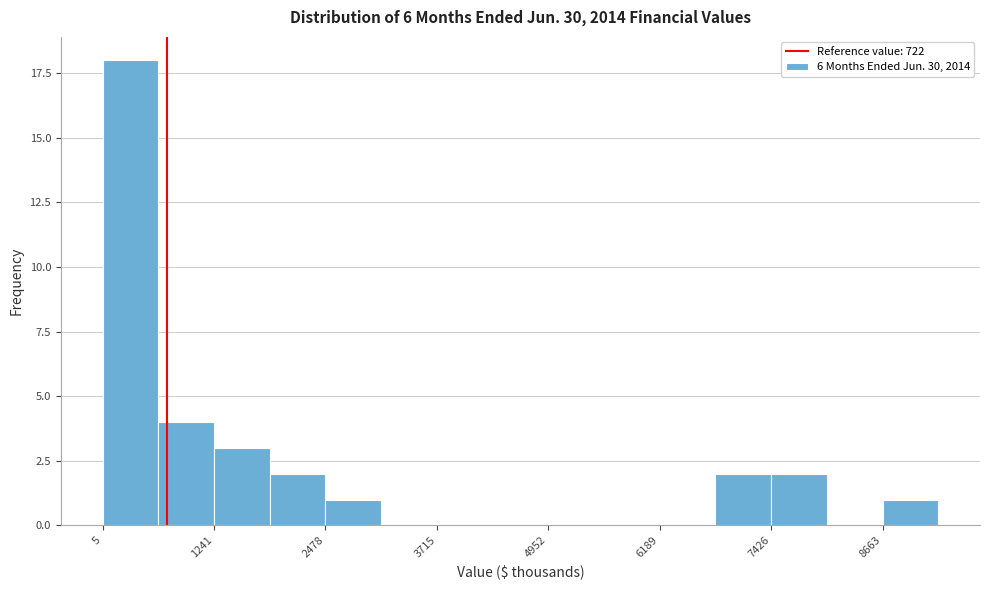

Read against the x-axis, roughly where is the centre of the tallest bar?

400